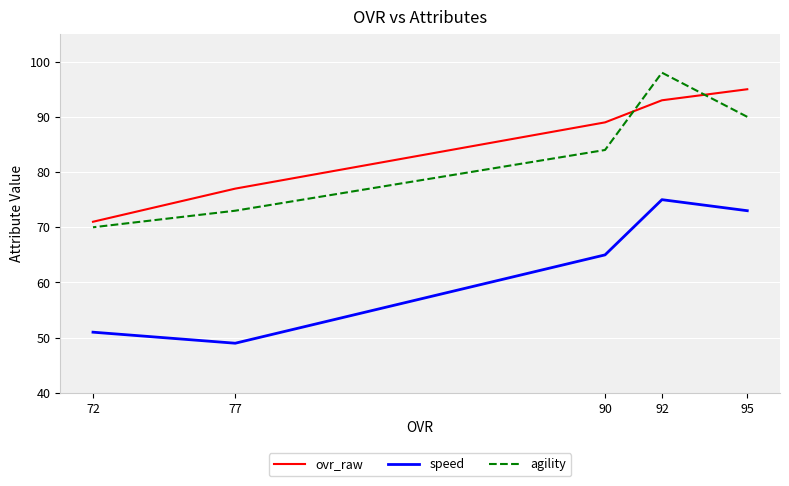

The value of speed at 95 is 125. True or false?

False